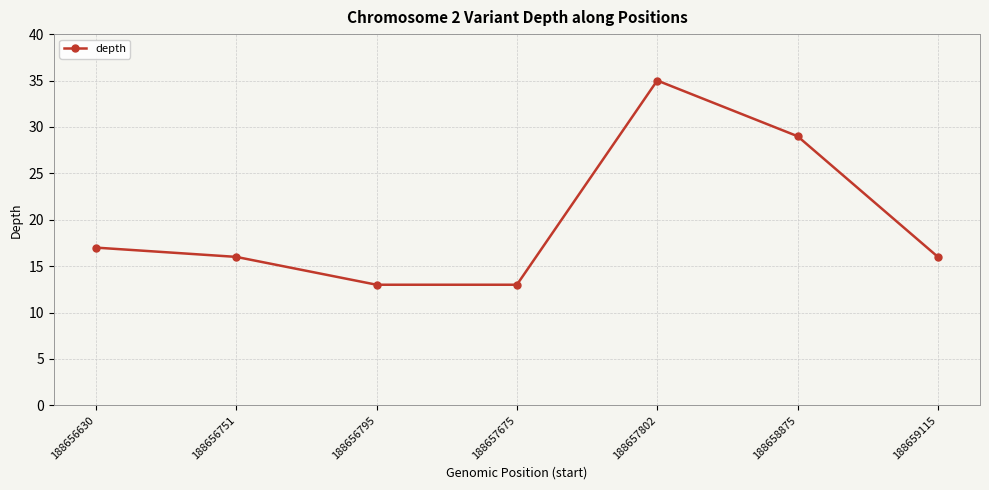

Reading right to left, list all the values displayed in this chart.

16	29	35	13	13	16	17